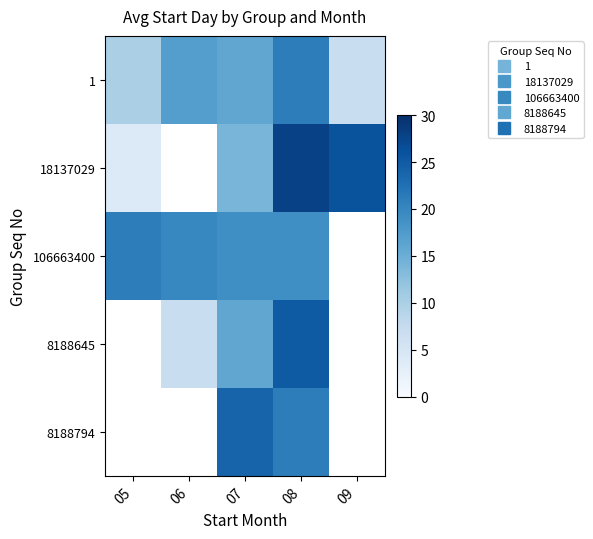

At which category is the sum across all series the highest?

08